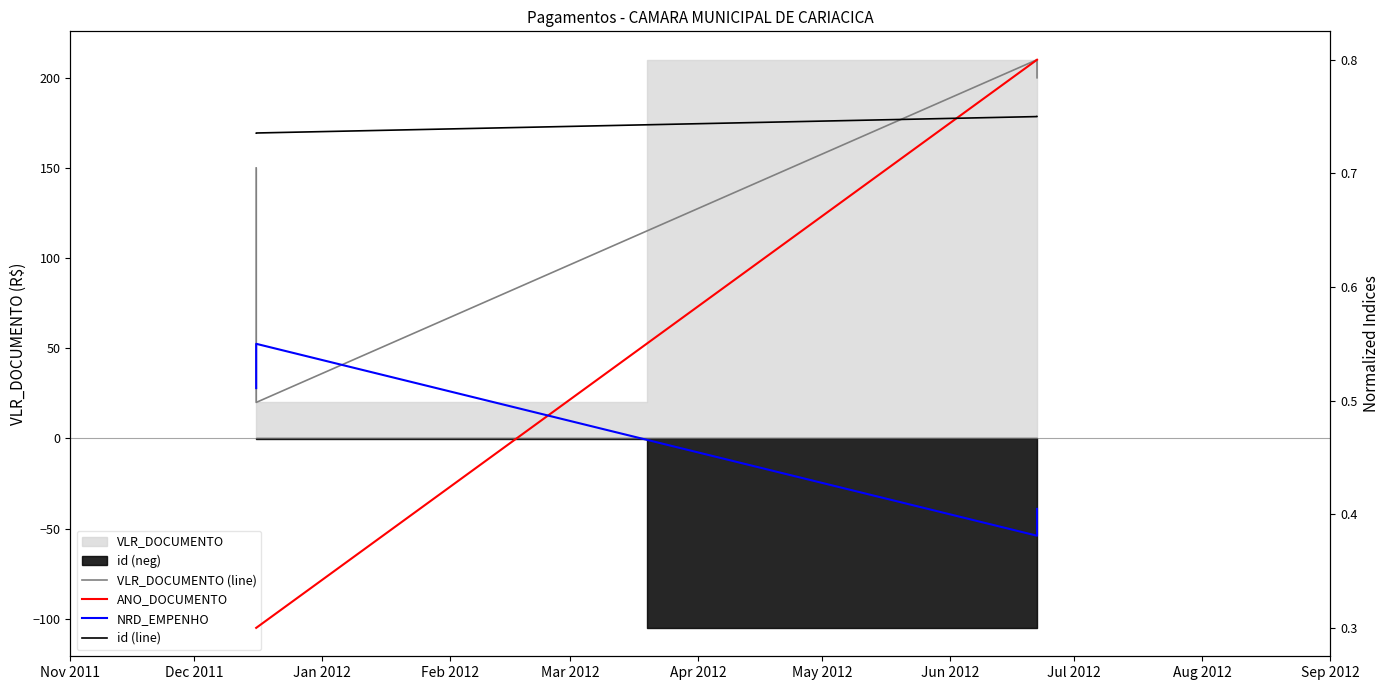

Count the ANO_DOCUMENTO values in the range 0 to 1.

4